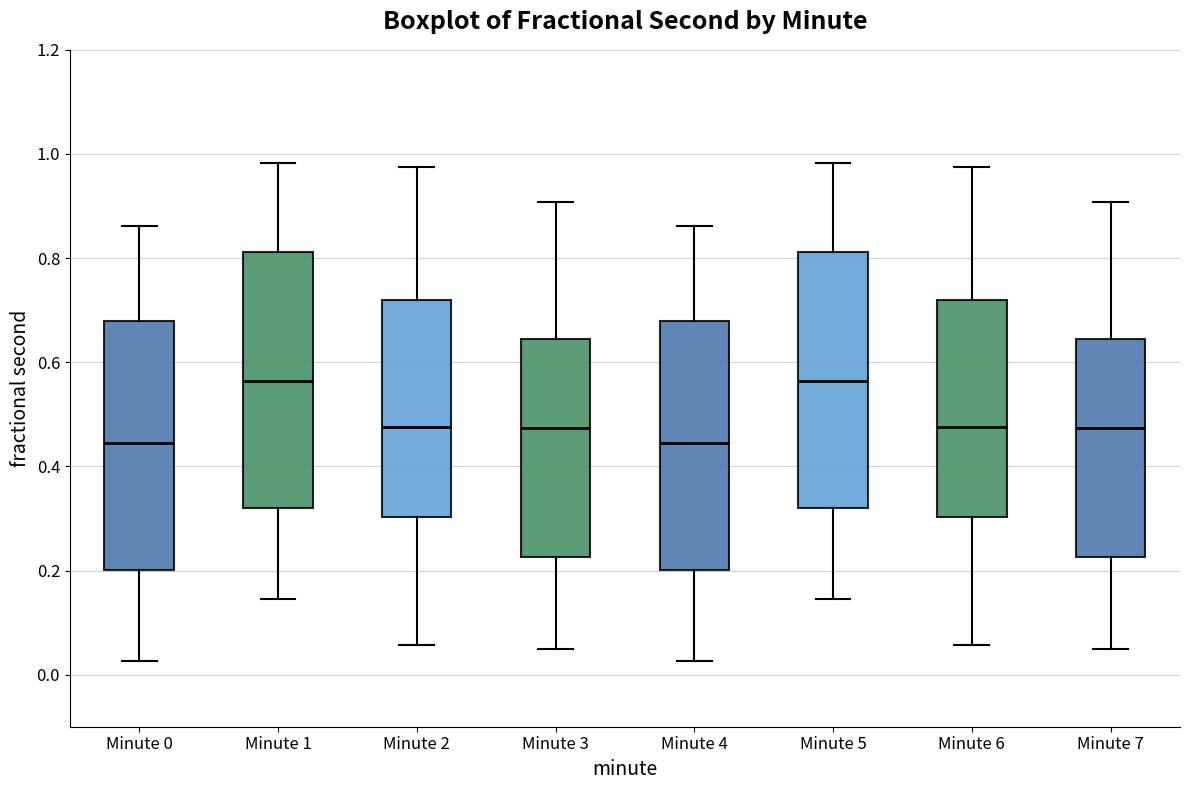

Reading left to right, read every box against the y-axis: the position of its median line, the range the box covers, and the ends of its whiskers. The values are not printed on the chart, so give them approximately, as read against the axis.

Minute 0: median 0.44, box 0.20 to 0.68, whiskers 0.02 to 0.86
Minute 1: median 0.56, box 0.32 to 0.82, whiskers 0.14 to 0.98
Minute 2: median 0.48, box 0.30 to 0.72, whiskers 0.06 to 0.98
Minute 3: median 0.48, box 0.22 to 0.64, whiskers 0.04 to 0.90
Minute 4: median 0.44, box 0.20 to 0.68, whiskers 0.02 to 0.86
Minute 5: median 0.56, box 0.32 to 0.82, whiskers 0.14 to 0.98
Minute 6: median 0.48, box 0.30 to 0.72, whiskers 0.06 to 0.98
Minute 7: median 0.48, box 0.22 to 0.64, whiskers 0.04 to 0.90